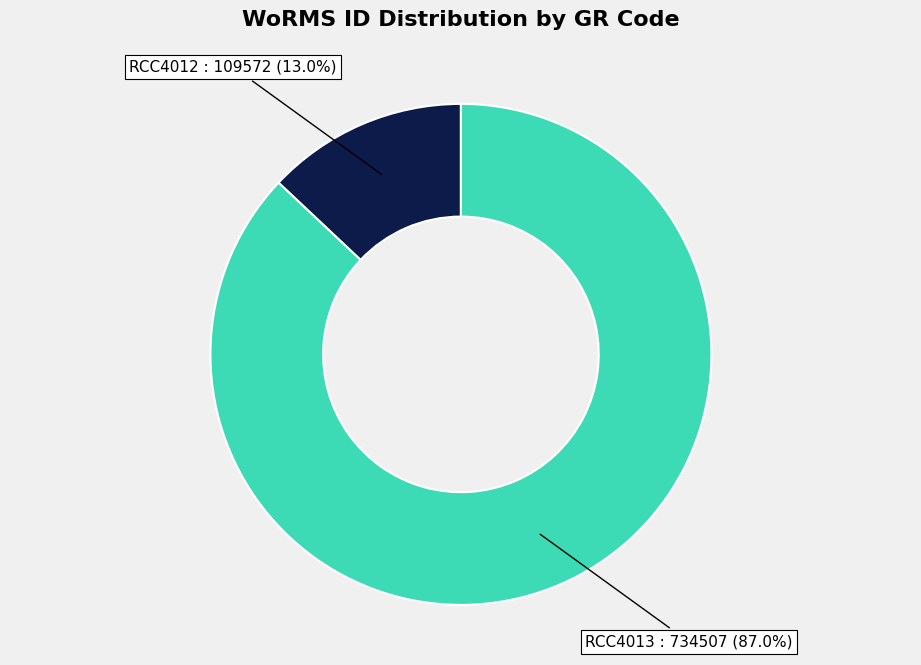

Is there any slice that represents more than half of the pie?

Yes